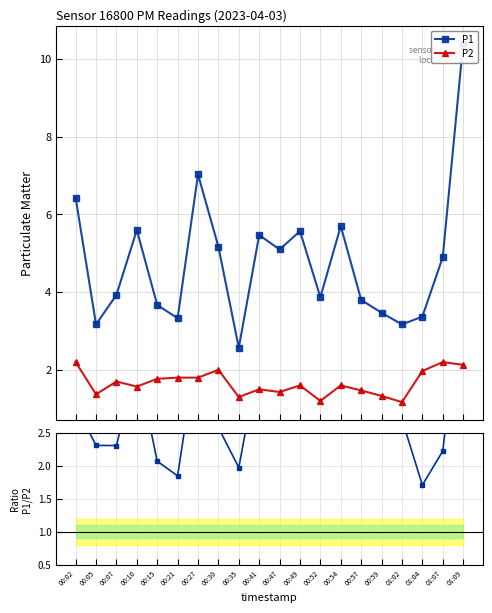

Is this an area chart (filled region under the line)?

No